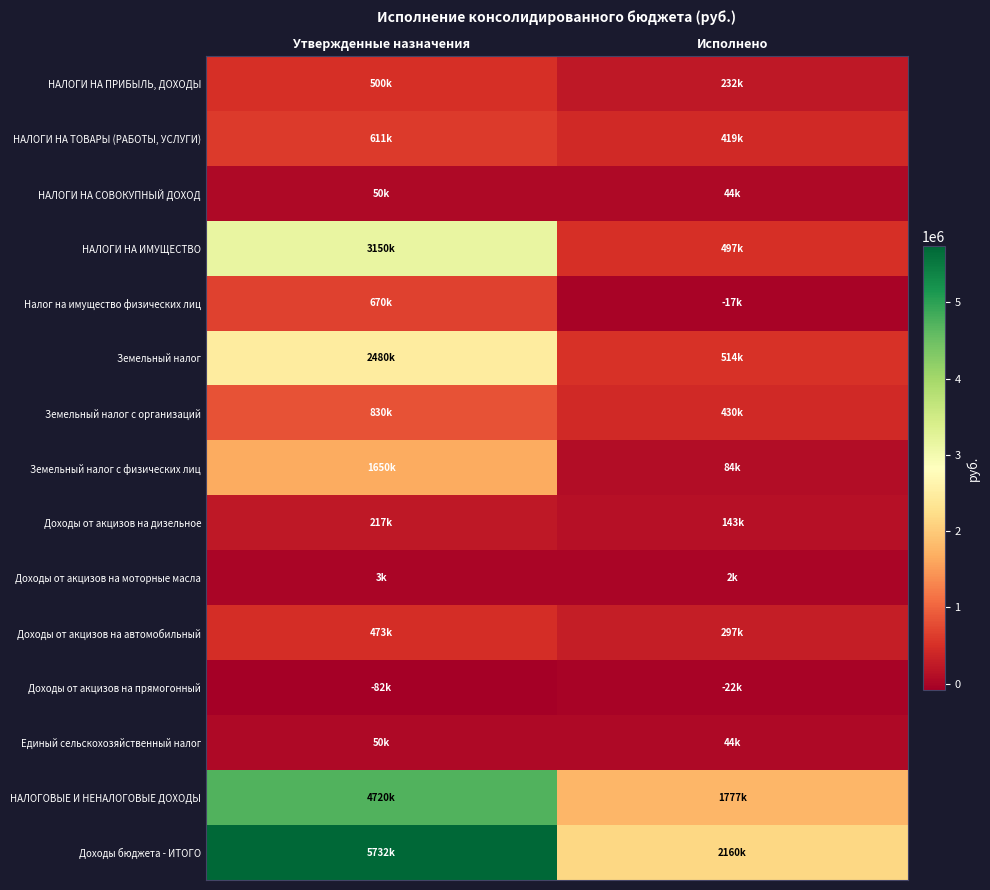

Which label corresponds to the largest value in the chart?

Утвержденные назначения